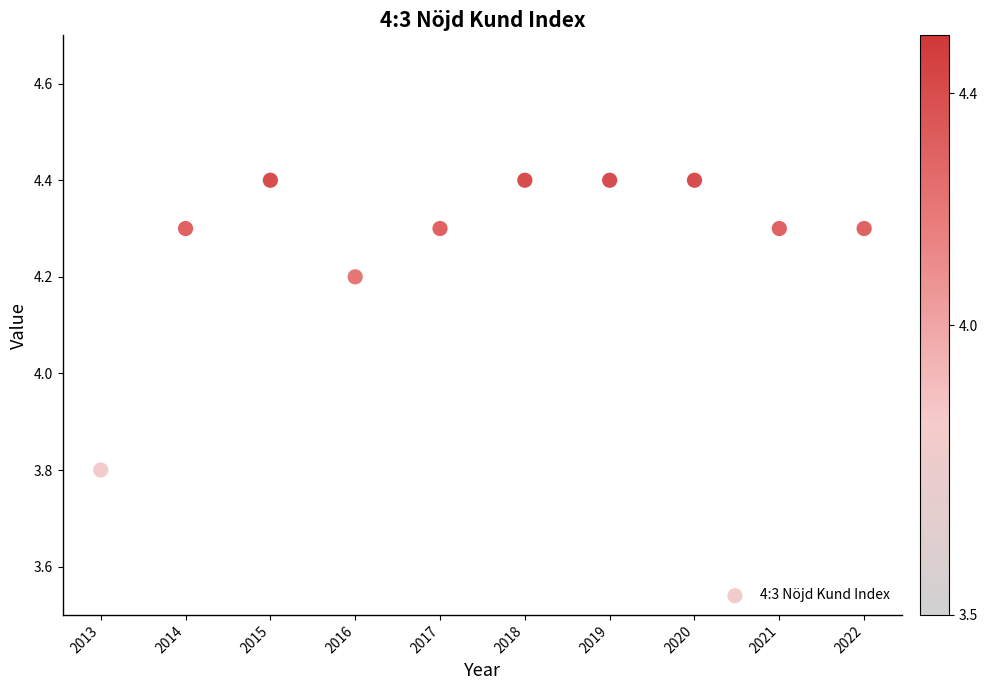

What is the average Y value?

4.3